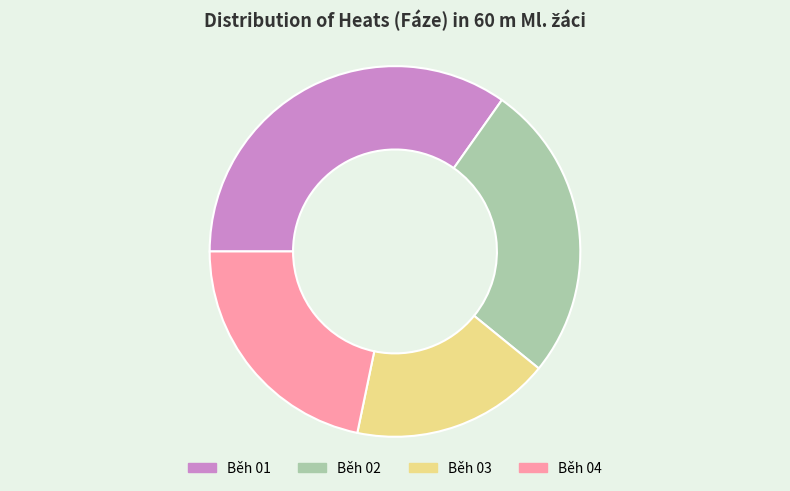

Combined, do Běh 02 and Běh 04 account for over 50%?

No